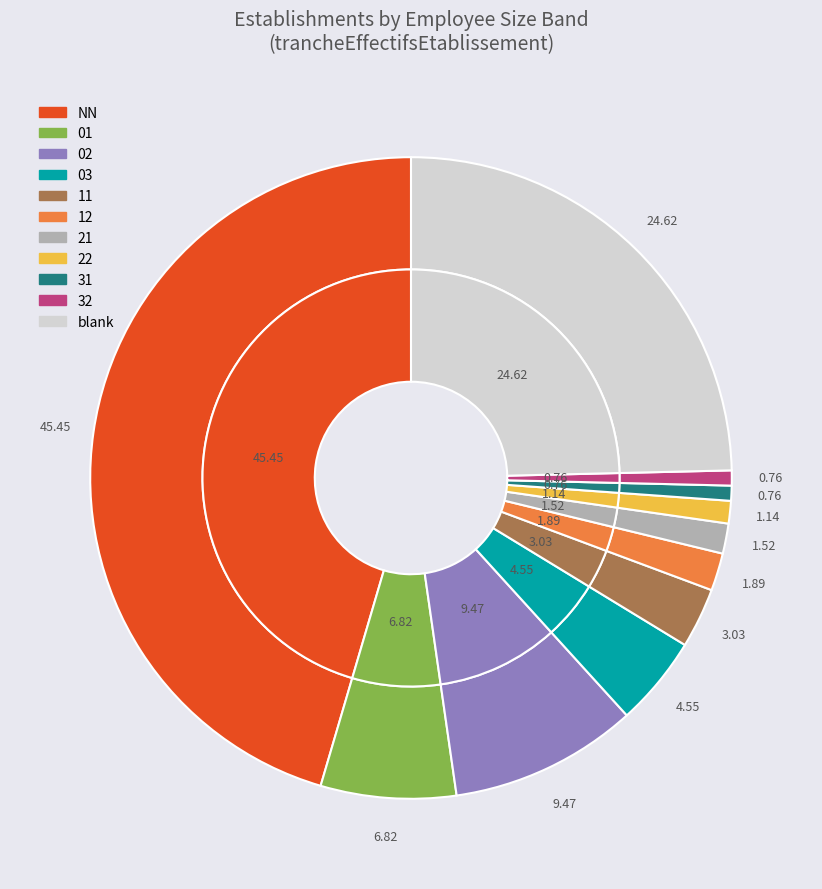

The 01 slice represents 7% of the pie. True or false?

True